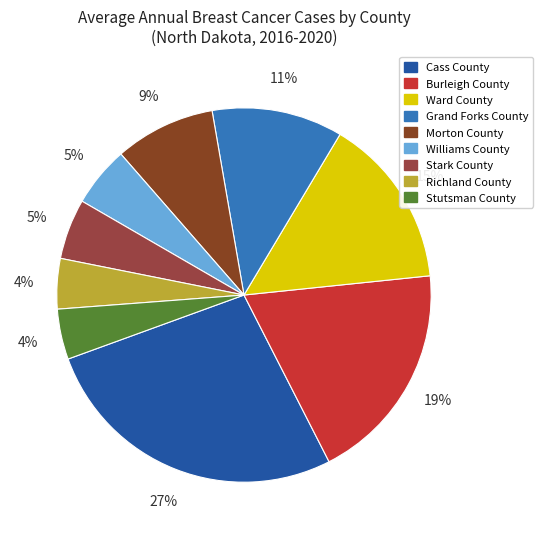

What is the ratio of the value at Richland County to the value at Stutsman County?

1.0